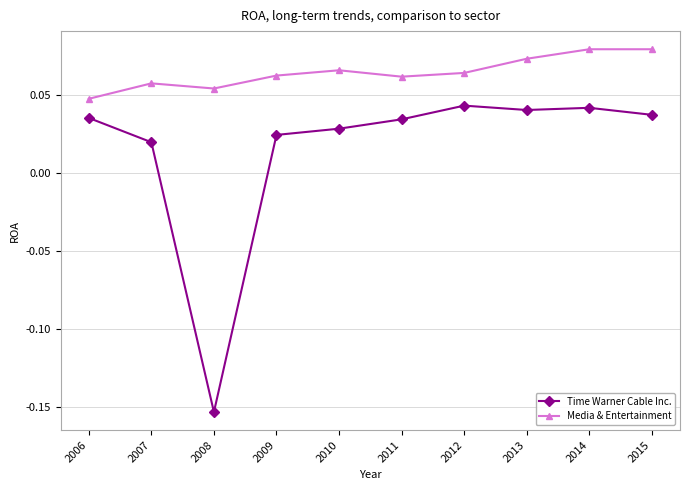

At which label does Time Warner Cable Inc. reach its minimum?

2008